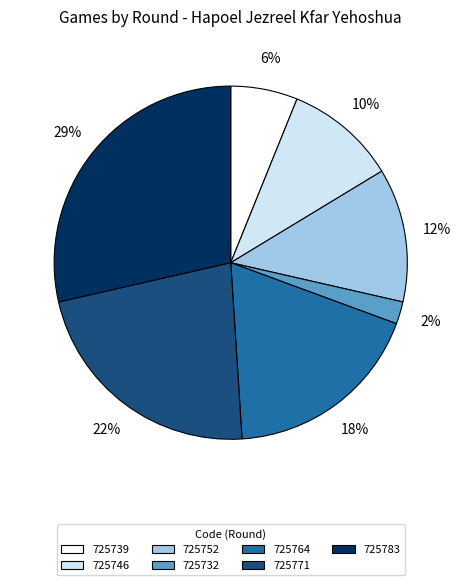

Rank the categories by value from lowest to highest.

725732, 725739, 725746, 725752, 725764, 725771, 725783